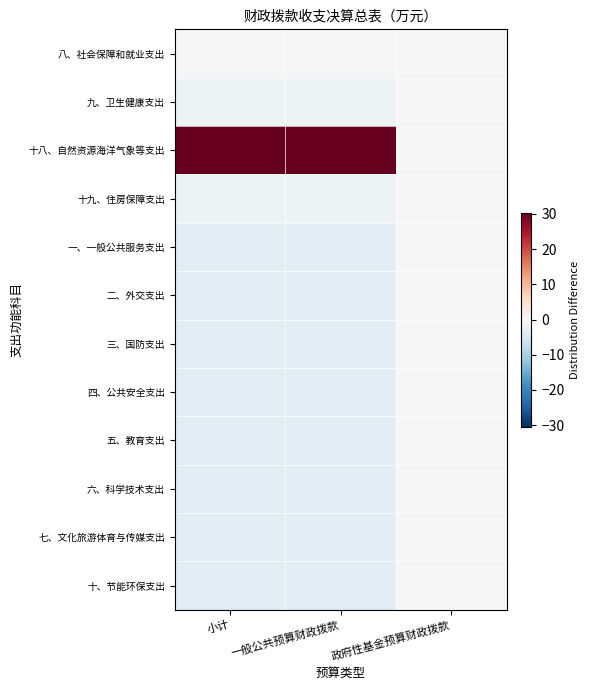

Which series changed the most between 小计 and 一般公共预算财政拨款?

八、社会保障和就业支出